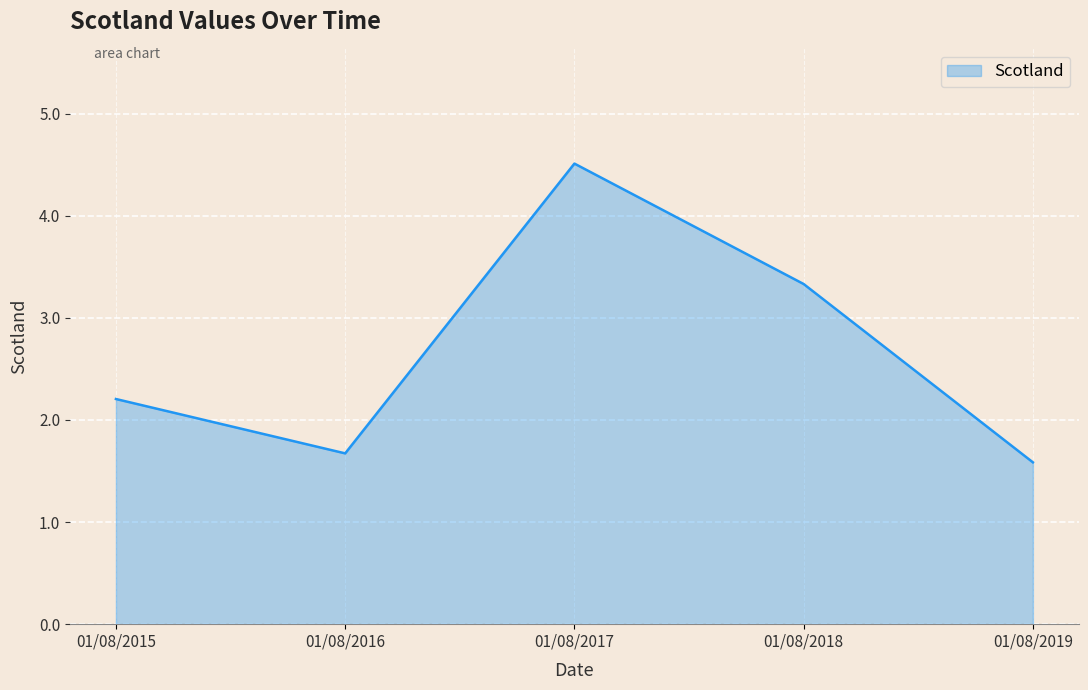

Does the chart display data point markers on the line(s)?

No